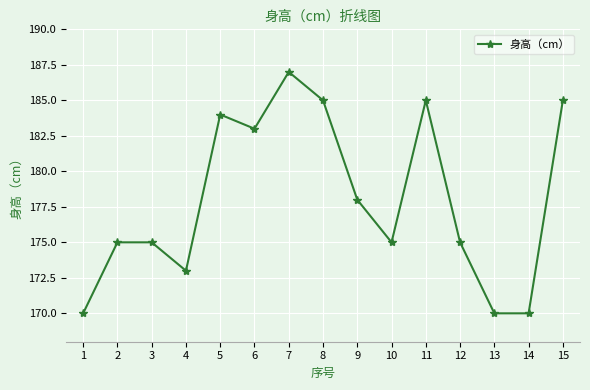

The value at 5 is 184. True or false?

True